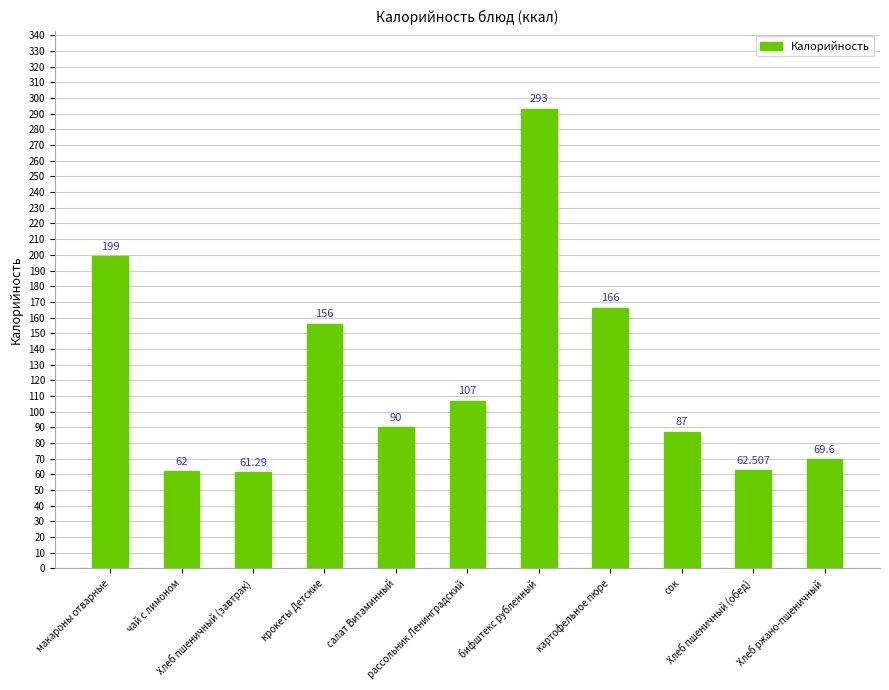

Rank the categories by value from lowest to highest.

Хлеб пшеничный (завтрак), чай с лимоном, Хлеб пшеничный (обед), Хлеб ржано-пшеничный, сок, салат Витаминный, рассольник Ленинградский, крокеты Детские, картофельное пюре, макароны отварные, бифштекс рубленный